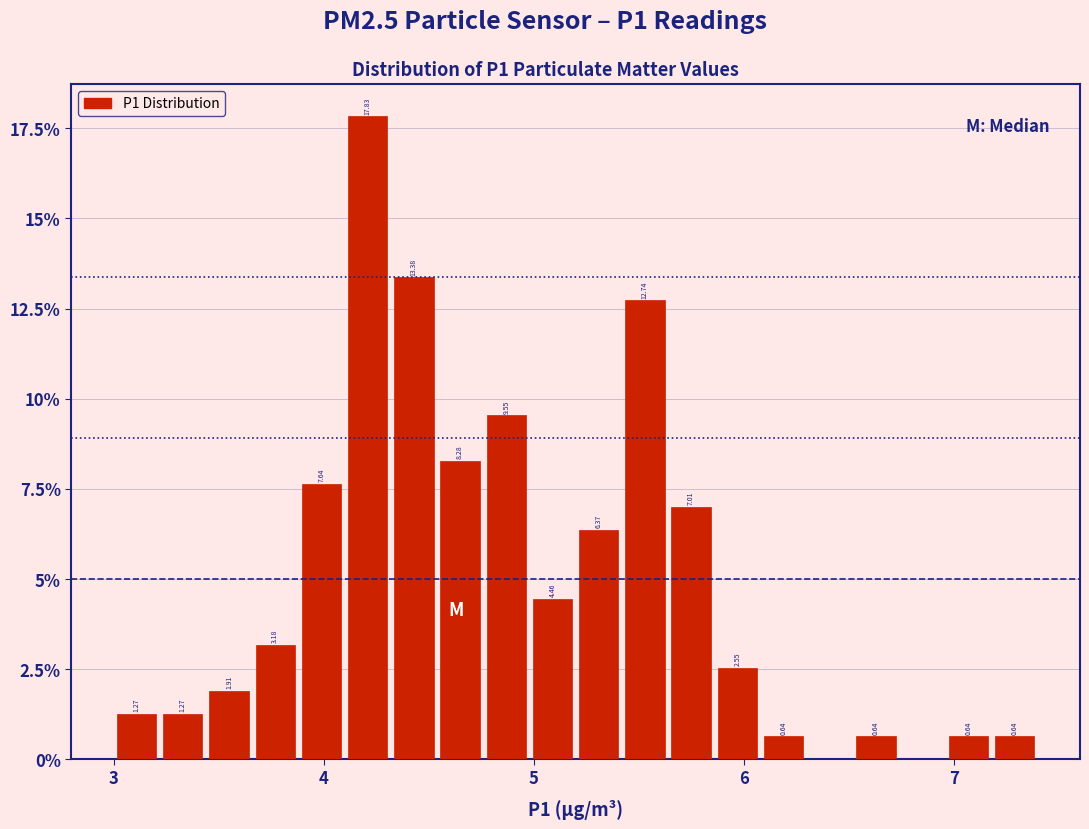

Read against the x-axis, roughly where is the centre of the tallest bar?

4.2